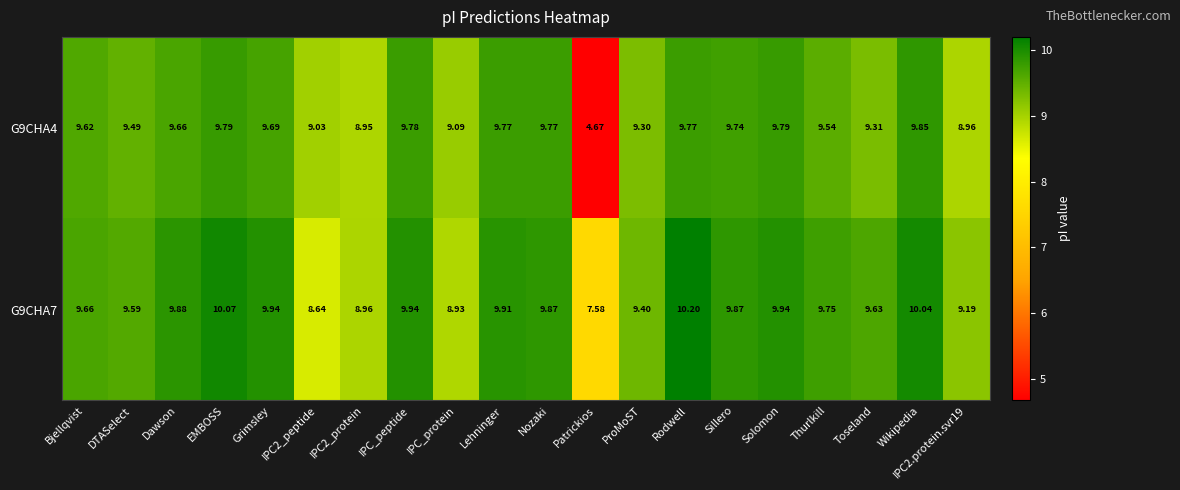

Is the value of G9CHA4 at Dawson greater than the value of G9CHA7 at Toseland?

Yes